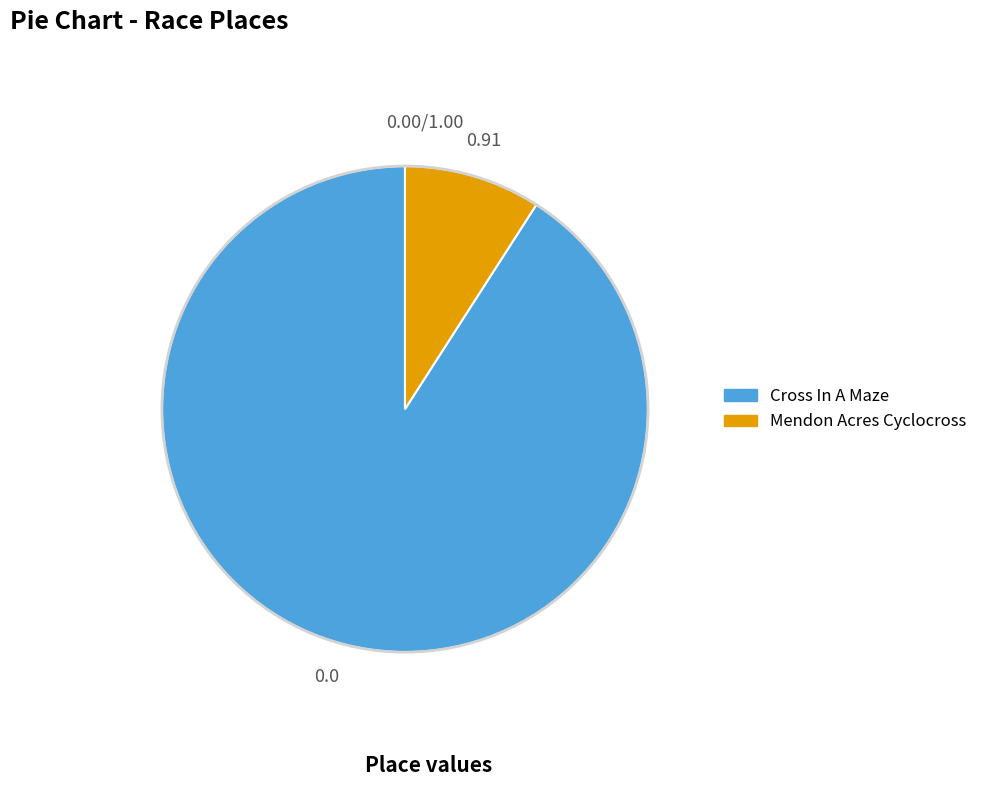

Is there a majority slice in this chart?

Yes